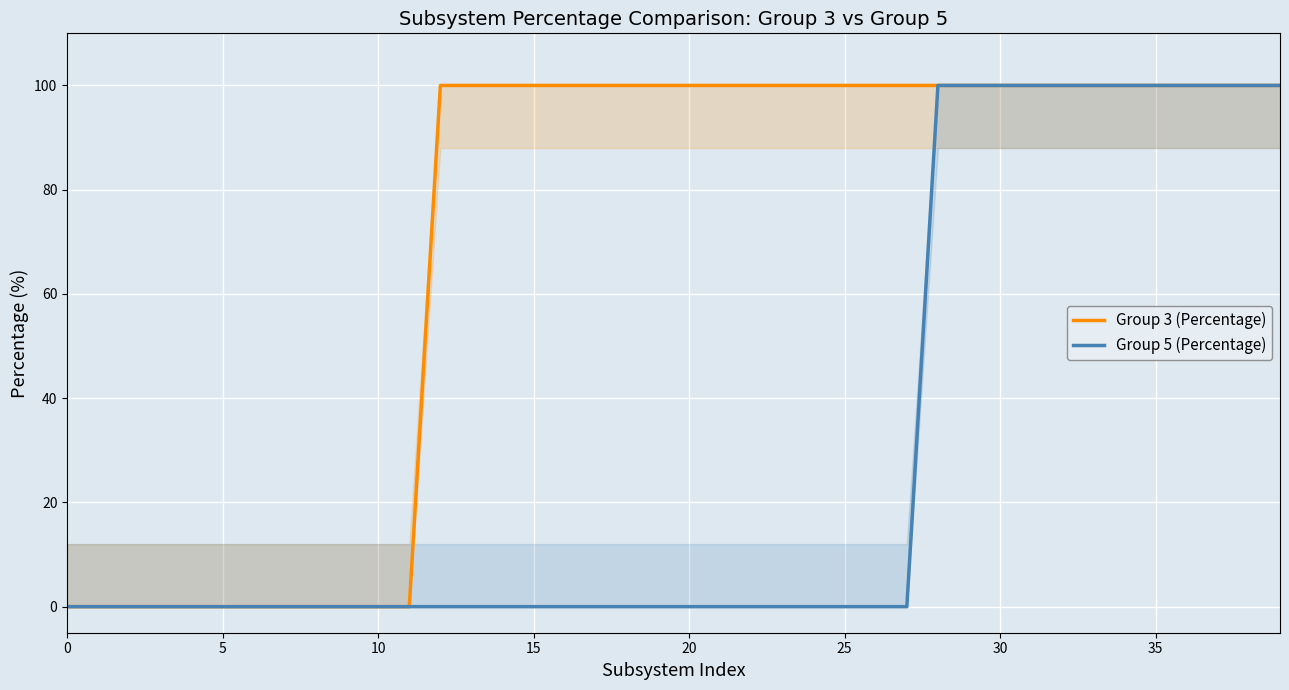

Reading left to right, extract all data points from this chart.

Group 3 (Percentage): 0	0	0	0	0	0	0	0	0	0	0	0	100	100	100	100	100	100	100	100	100	100	100	100	100	100	100	100	100	100	100	100	100	100	100	100	100	100	100	100
Group 5 (Percentage): 0	0	0	0	0	0	0	0	0	0	0	0	0	0	0	0	0	0	0	0	0	0	0	0	0	0	0	0	100	100	100	100	100	100	100	100	100	100	100	100